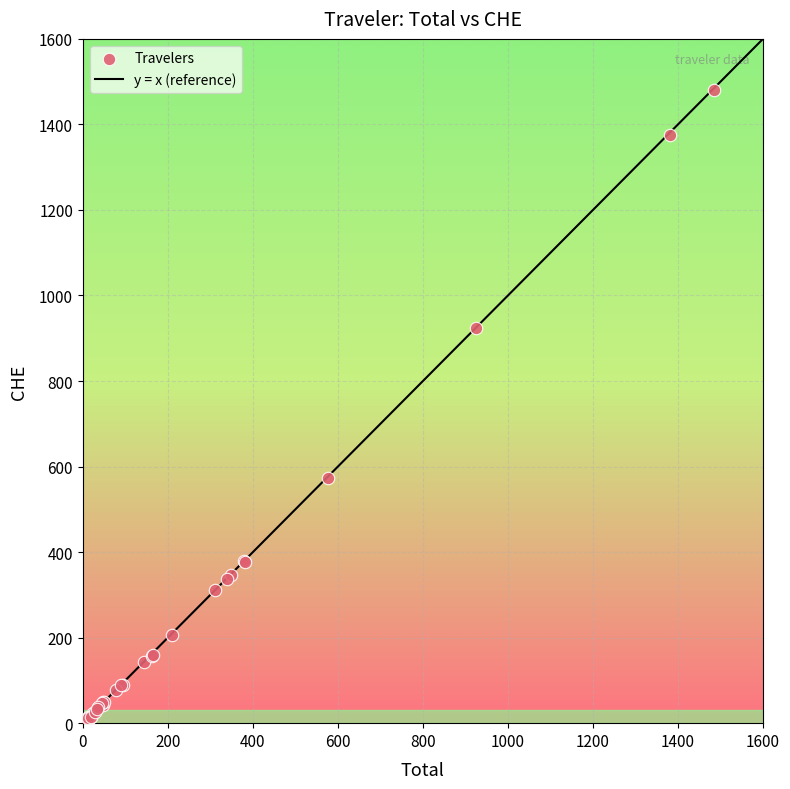

What Y value in the scatter plot is closest to 740?

572.2